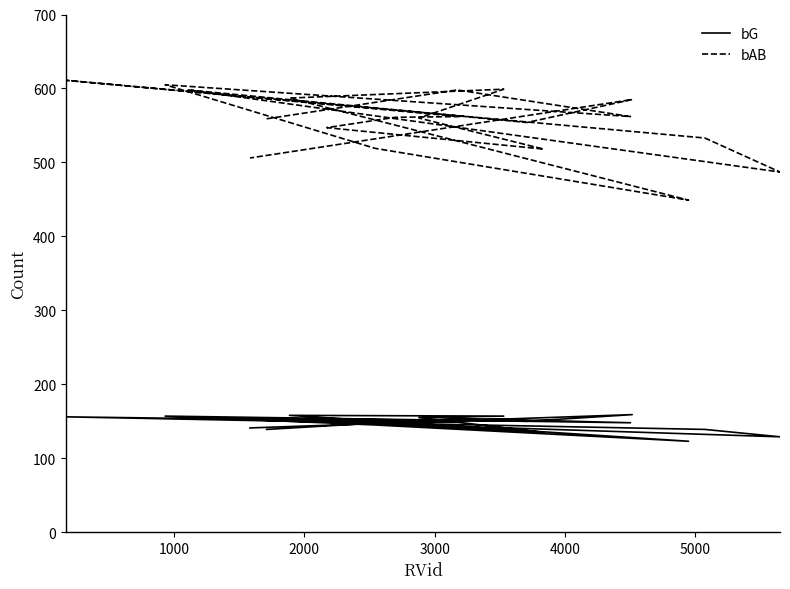

Where is the first local maximum for bAB?

1000